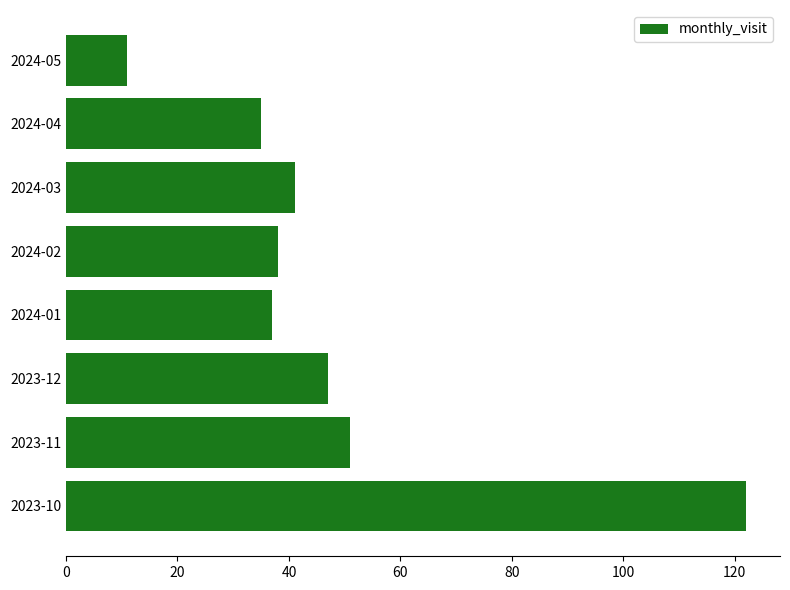

What is the average value?

48